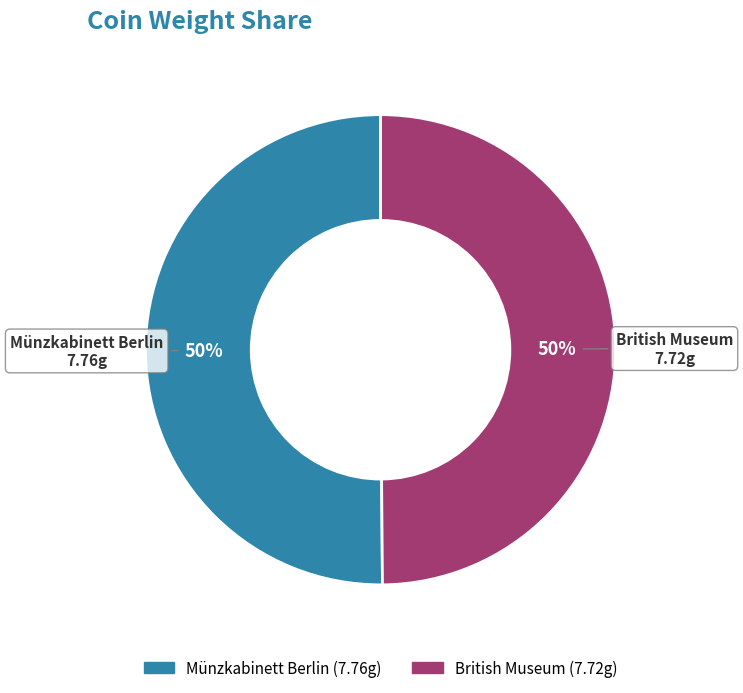

How many slices are in this pie chart?

2